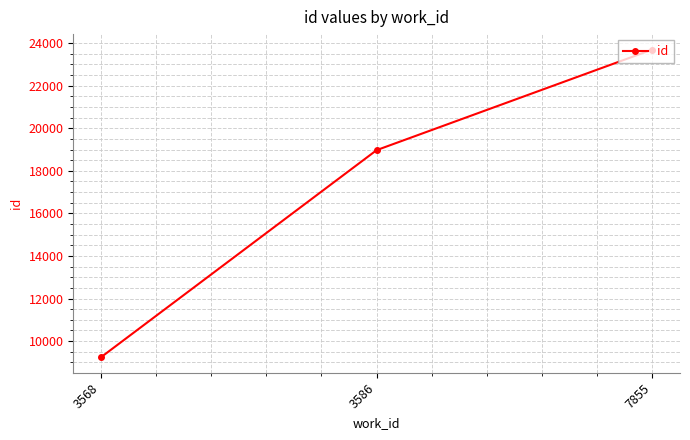

What is the approximate value at 3568, to the nearest 50?

9250